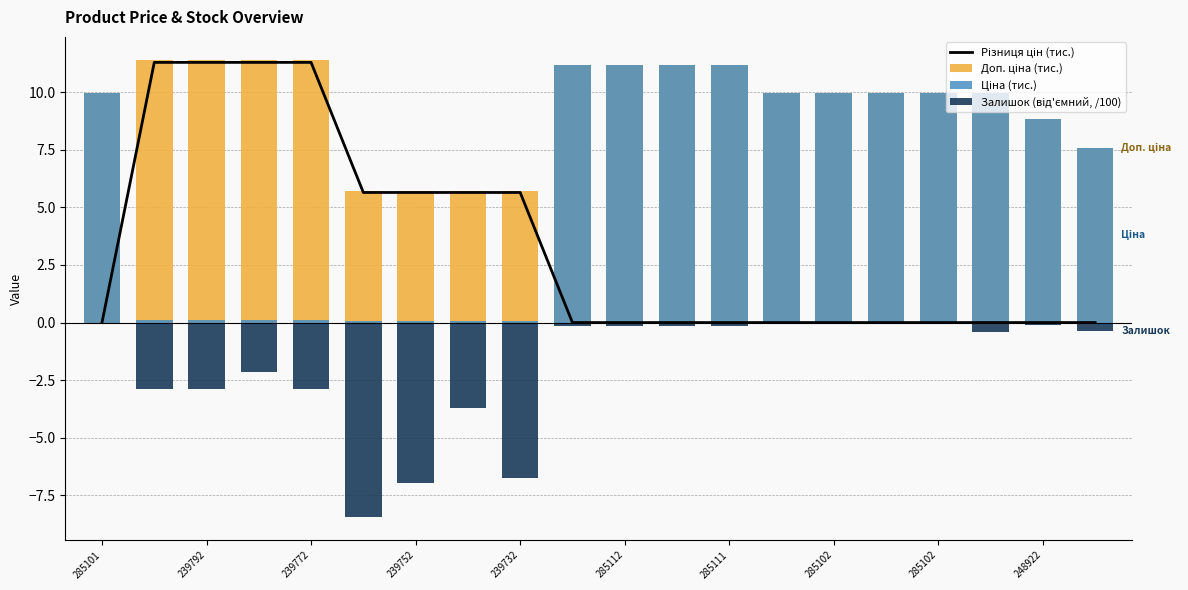

Rank the series by their maximum value, from lowest to highest.

Залишок (від'ємний, /100), Ціна (тис.), Різниця цін (тис.), Доп. ціна (тис.)